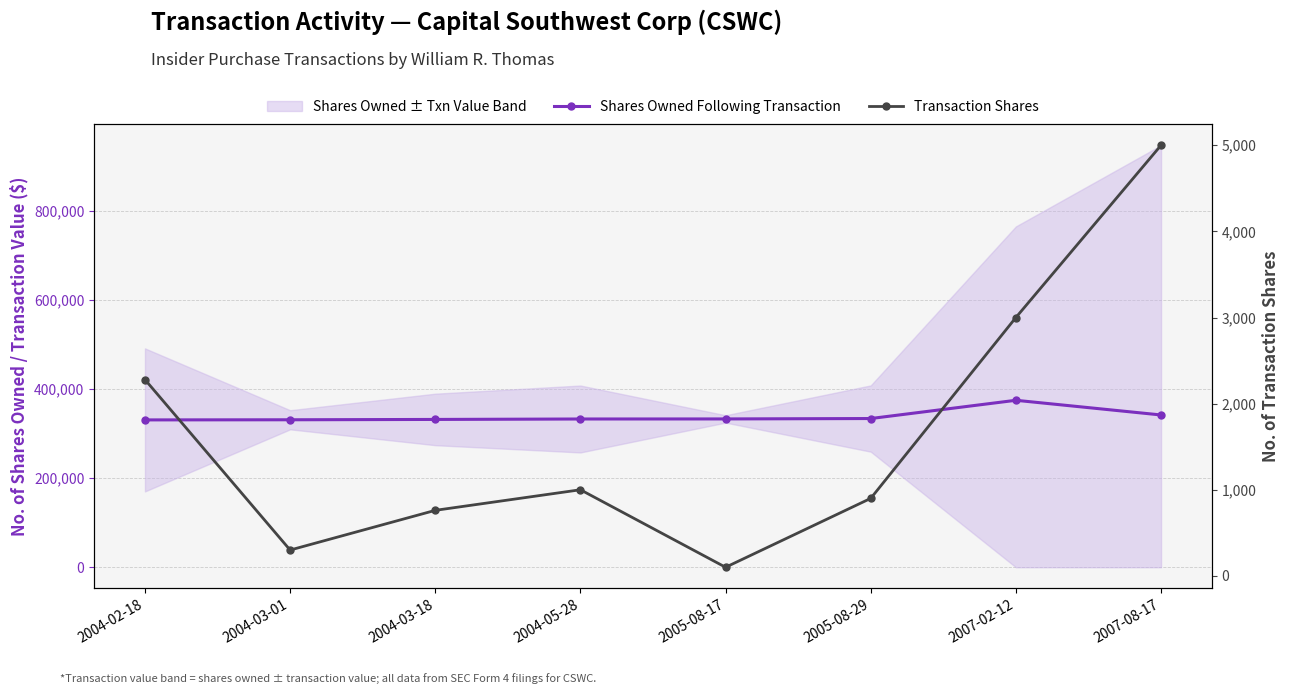

List the labels in order of Shares Owned Following Transaction value, largest first.

2007-02-12, 2007-08-17, 2005-08-29, 2005-08-17, 2004-05-28, 2004-03-18, 2004-03-01, 2004-02-18